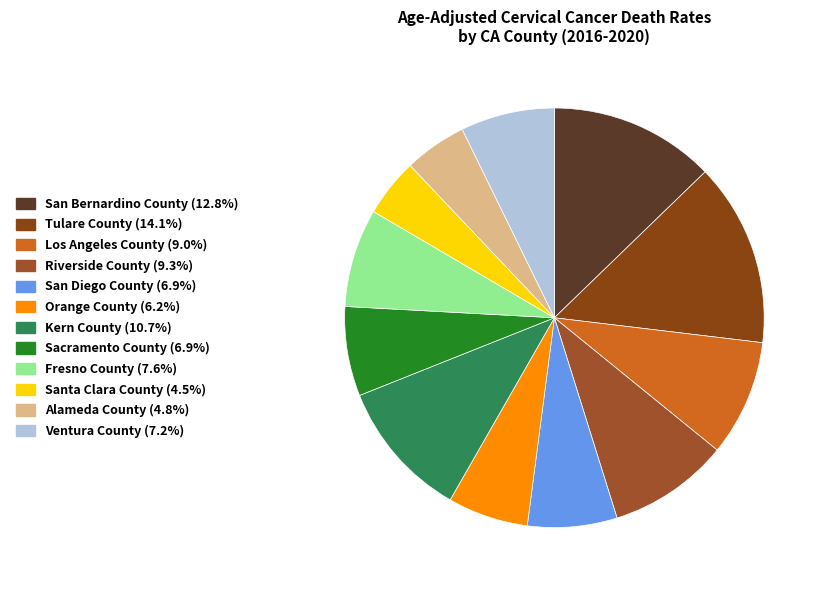

Does San Diego County represent more than half of the total?

No